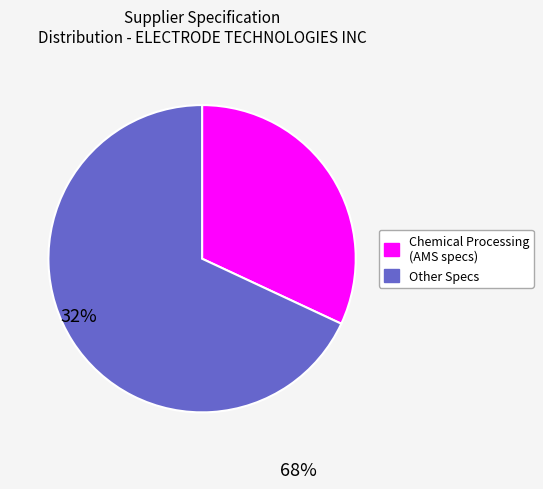

Which category accounts for the majority?

Other Specs